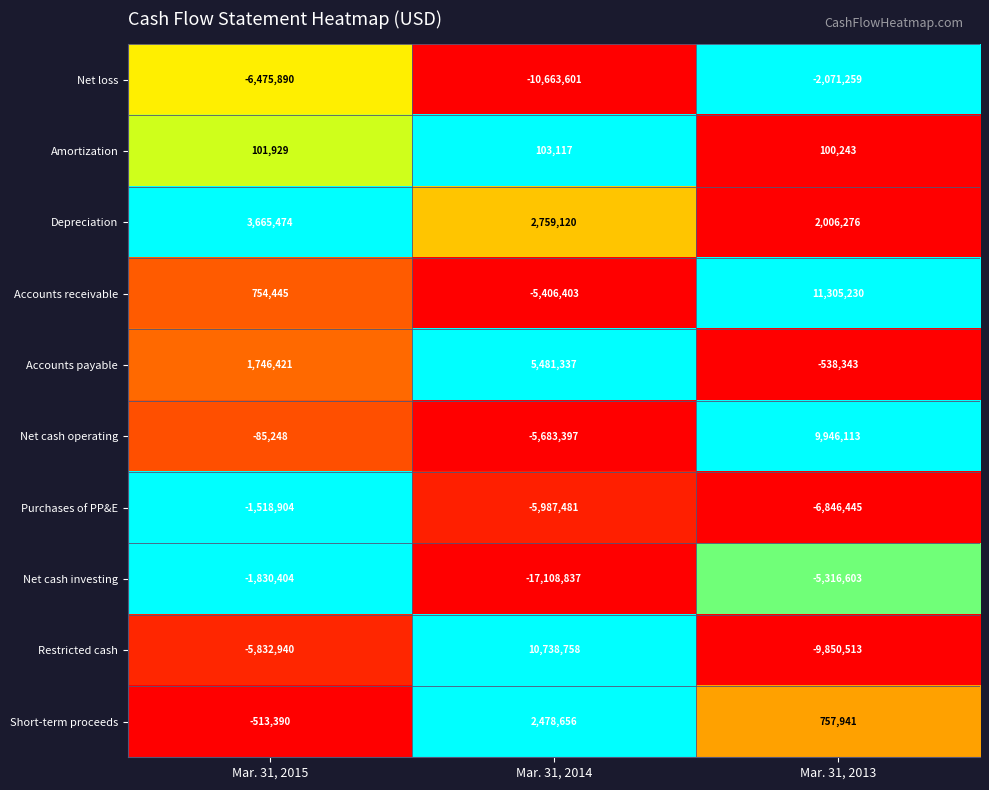

What is the sum of the Net loss values at Mar. 31, 2014 and Mar. 31, 2013?

-12734860